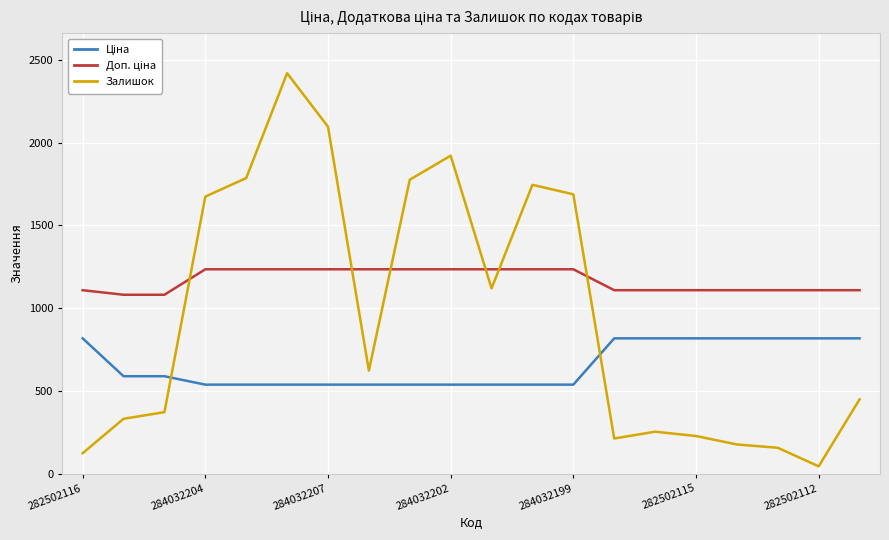

At how many categories does at least one series exceed 2325?

1